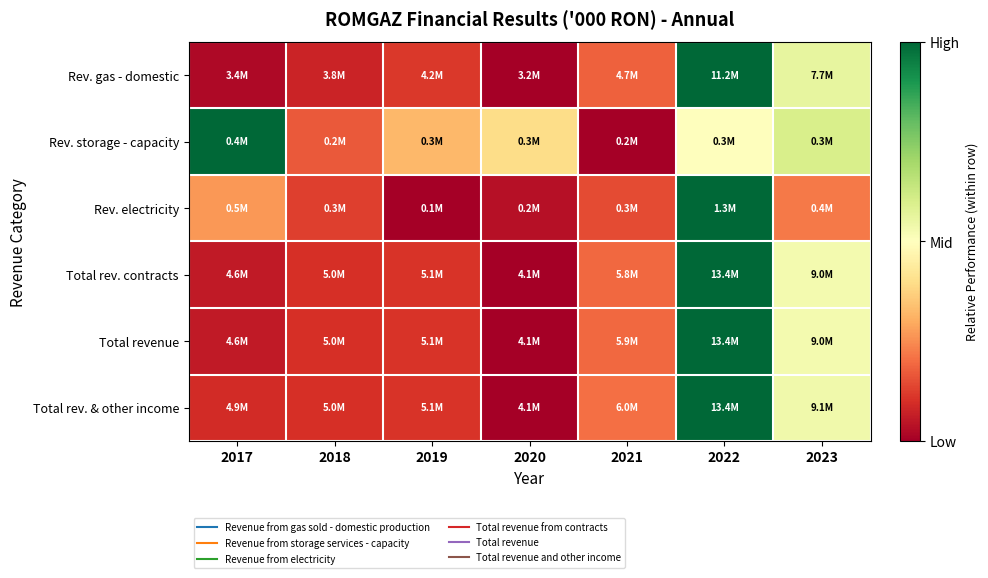

Reading left to right, extract all data points from this chart.

Rev. gas - domestic: 2017=0.0	2018=0.1	2019=0.1	2020=0.0	2021=0.2	2022=1.0	2023=0.6
Rev. storage - capacity: 2017=1.0	2018=0.2	2019=0.3	2020=0.4	2021=0.0	2022=0.5	2023=0.6
Rev. electricity: 2017=0.3	2018=0.1	2019=0.0	2020=0.0	2021=0.1	2022=1.0	2023=0.2
Total rev. contracts: 2017=0.1	2018=0.1	2019=0.1	2020=0.0	2021=0.2	2022=1.0	2023=0.5
Total revenue: 2017=0.1	2018=0.1	2019=0.1	2020=0.0	2021=0.2	2022=1.0	2023=0.5
Total rev. & other income: 2017=0.1	2018=0.1	2019=0.1	2020=0.0	2021=0.2	2022=1.0	2023=0.5